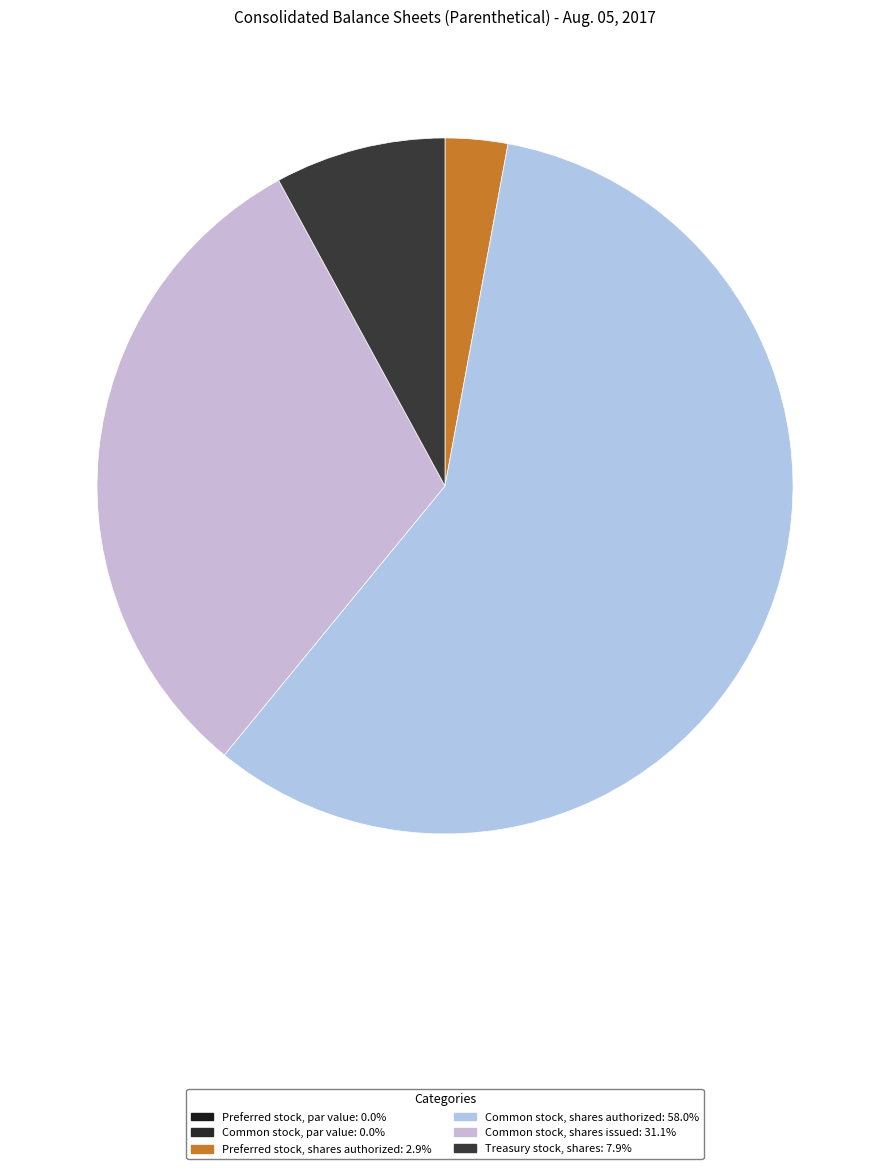

To the nearest percent, what is the combined percentage of Treasury stock, shares and Common stock, shares issued?

39%